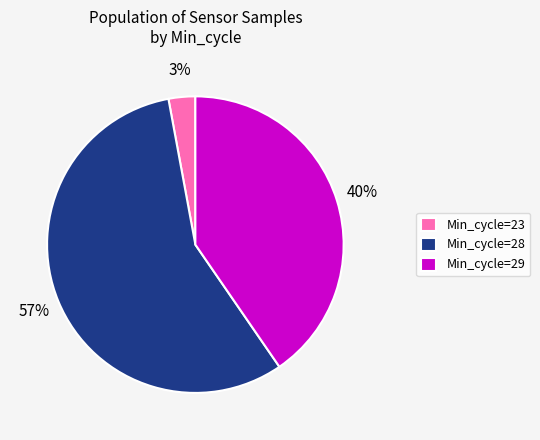

Rank the categories by value from highest to lowest.

Min_cycle=28, Min_cycle=29, Min_cycle=23